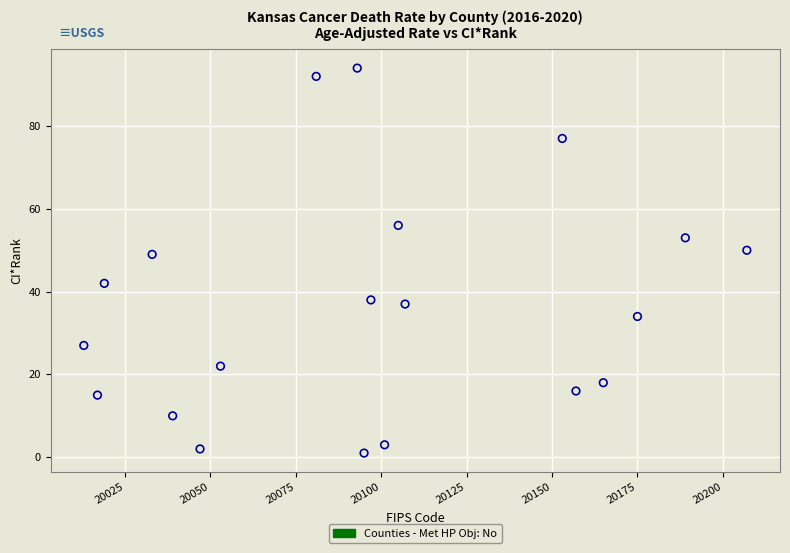

What is the range of Y values (max minus min)?

93